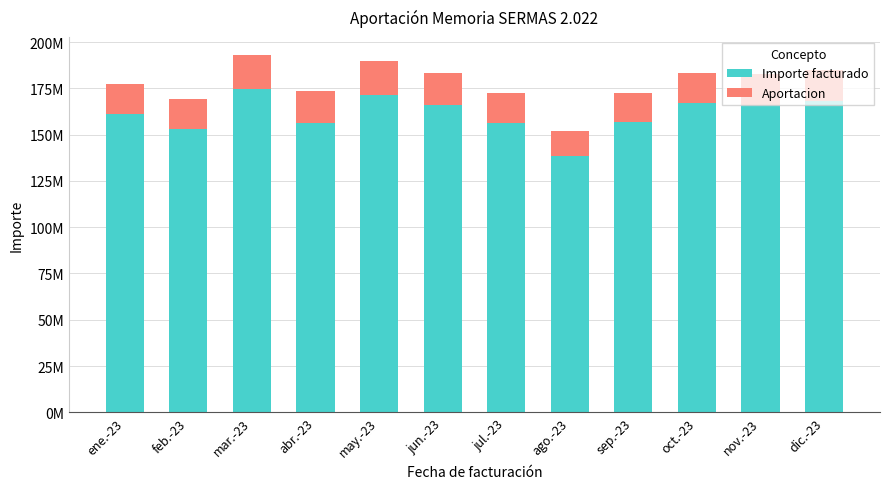

At which category is the sum across all series the highest?

mar.-23